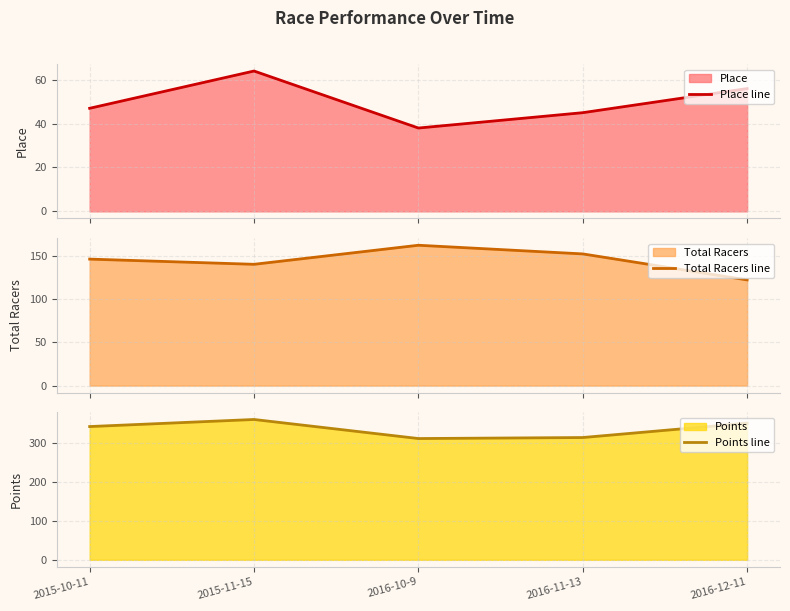

Reading left to right, what are all the values shown in this chart?

Place line: 2015-10-11=47.0	2015-11-15=64.0	2016-10-9=38.0	2016-11-13=45.0	2016-12-11=56.0
Total Racers line: 2015-10-11=146.0	2015-11-15=140.0	2016-10-9=162.0	2016-11-13=152.0	2016-12-11=122.0
Points line: 2015-10-11=342.6	2015-11-15=360.8	2016-10-9=311.8	2016-11-13=314.4	2016-12-11=351.4